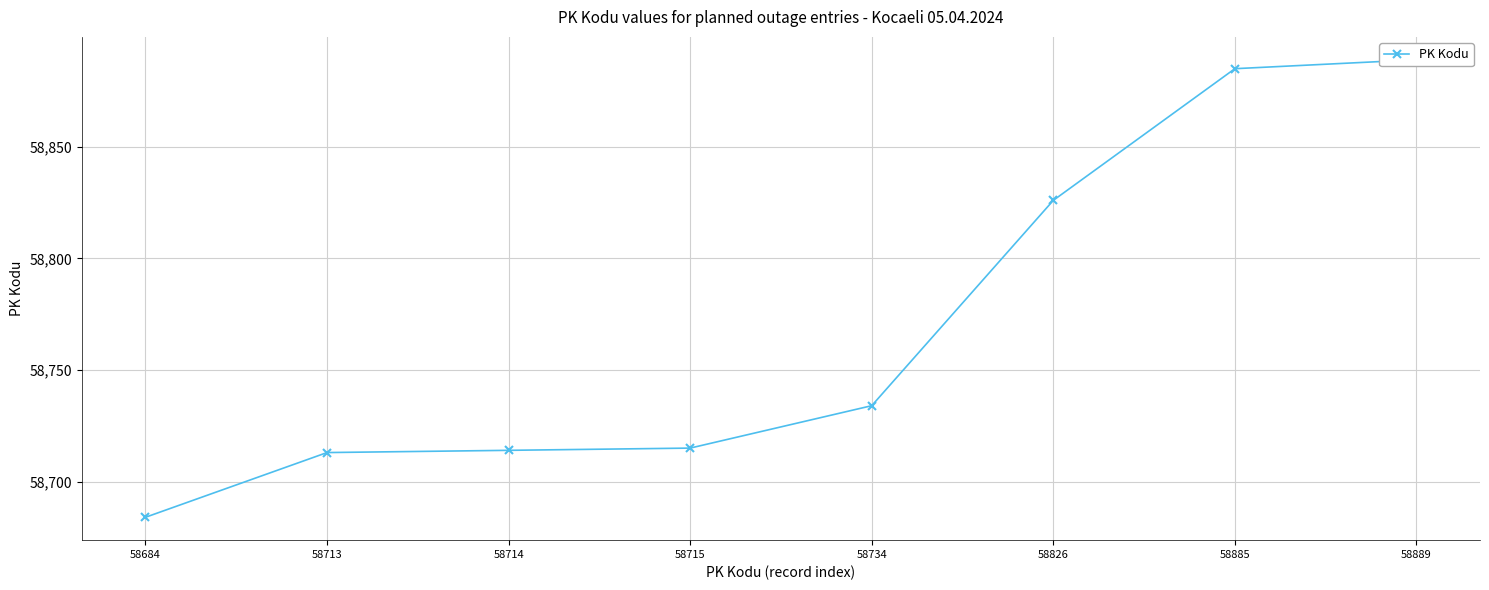

Reading left to right, extract all data points from this chart.

58684=58684	58713=58713	58714=58714	58715=58715	58734=58734	58826=58826	58885=58885	58889=58889